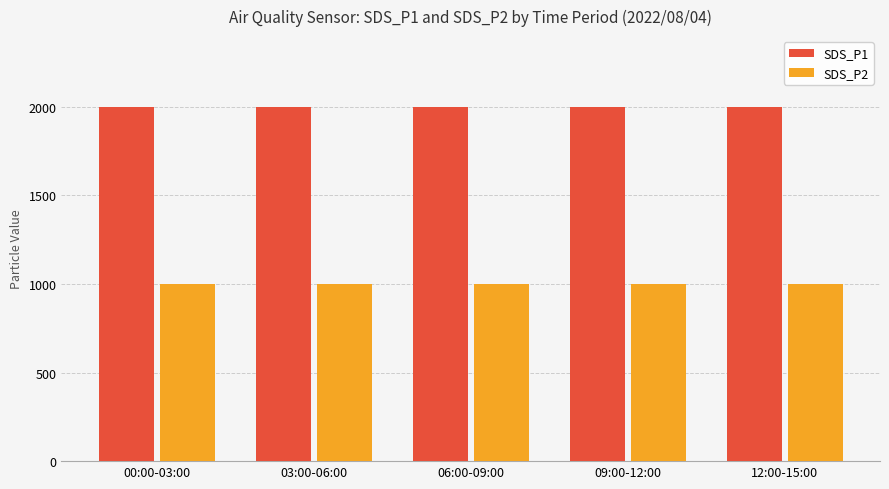

Reading left to right, transcribe all the data shown in this chart.

SDS_P1: 00:00-03:00=1999.9	03:00-06:00=1999.9	06:00-09:00=1999.9	09:00-12:00=1999.9	12:00-15:00=1999.9
SDS_P2: 00:00-03:00=999.9	03:00-06:00=999.9	06:00-09:00=999.9	09:00-12:00=999.9	12:00-15:00=999.9